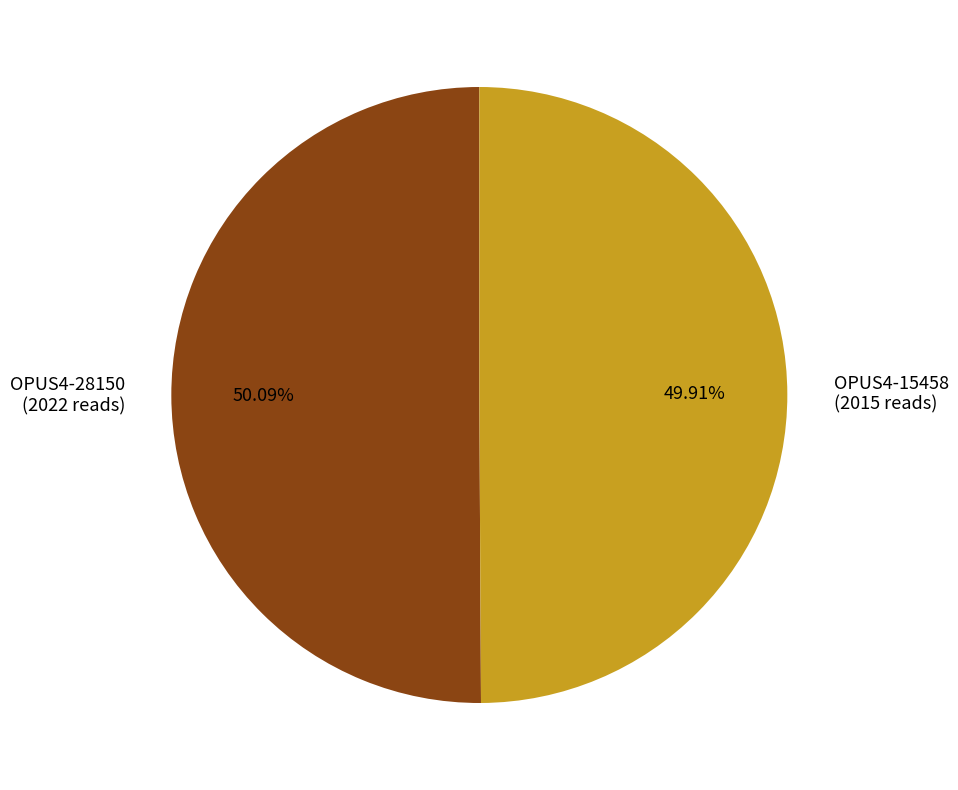

Does any single category account for the majority?

Yes